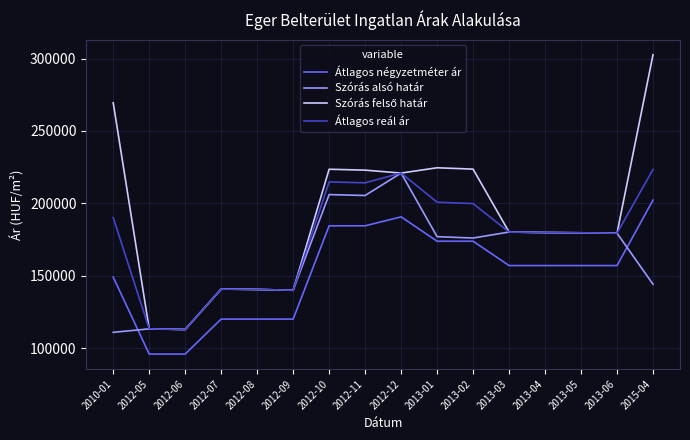

How many lines are shown in the chart?

4